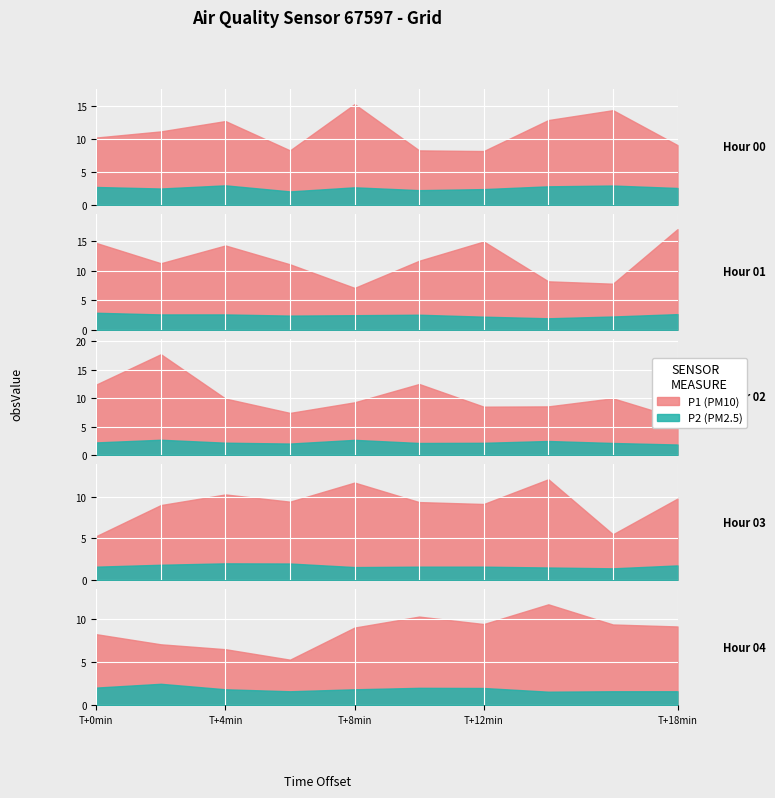

Does the chart display data point markers on the line(s)?

No